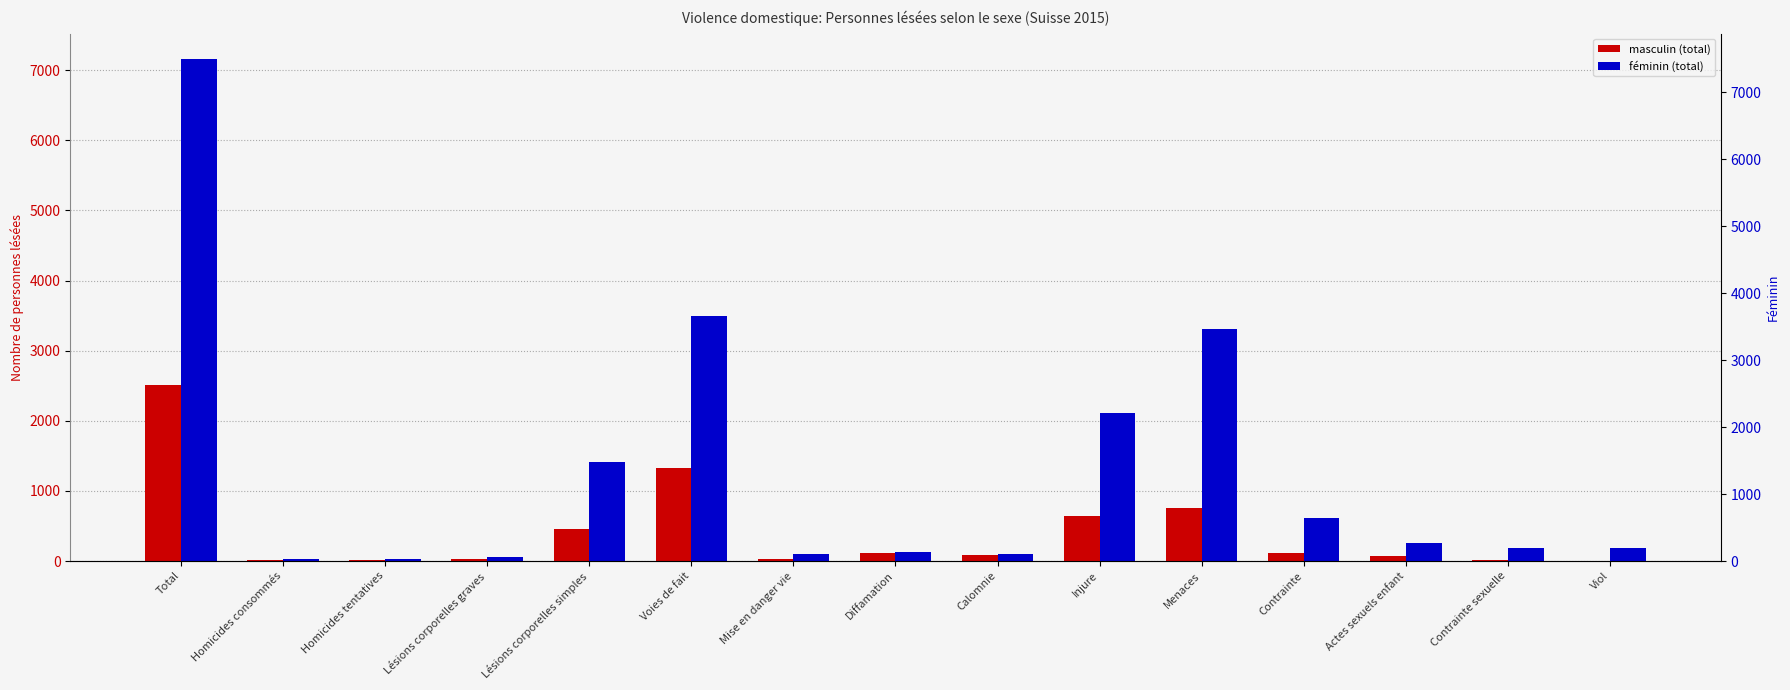

Reading right to left, list all the values displayed in this chart.

masculin (total): Viol=0	Contrainte sexuelle=17	Actes sexuels enfant=65	Contrainte=120	Menaces=753	Injure=645	Calomnie=90	Diffamation=114	Mise en danger vie=23	Voies de fait=1321	Lésions corporelles simples=463	Lésions corporelles graves=28	Homicides tentatives=18	Homicides consommés=14	Total=2511
féminin (total): Viol=183	Contrainte sexuelle=180	Actes sexuels enfant=264	Contrainte=615	Menaces=3305	Injure=2112	Calomnie=107	Diffamation=131	Mise en danger vie=95	Voies de fait=3498	Lésions corporelles simples=1410	Lésions corporelles graves=54	Homicides tentatives=33	Homicides consommés=22	Total=7163